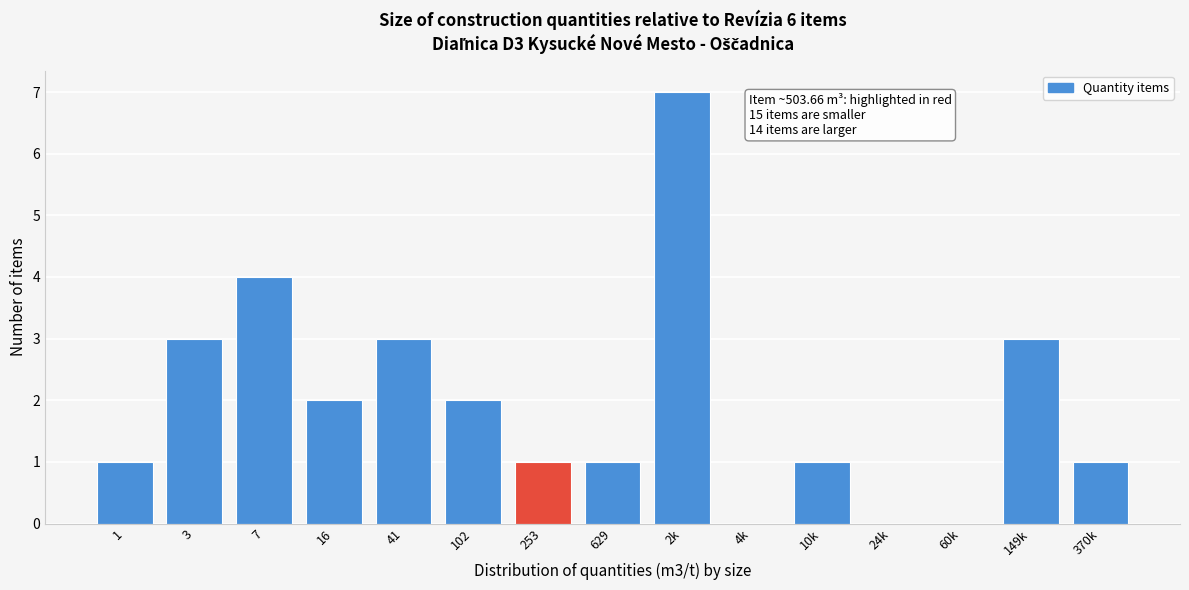

Reading right to left, list all the values displayed in this chart.

370k=1	149k=3	60k=0	24k=0	10k=1	4k=0	2k=7	629=1	253=1	102=2	41=3	16=2	7=4	3=3	1=1